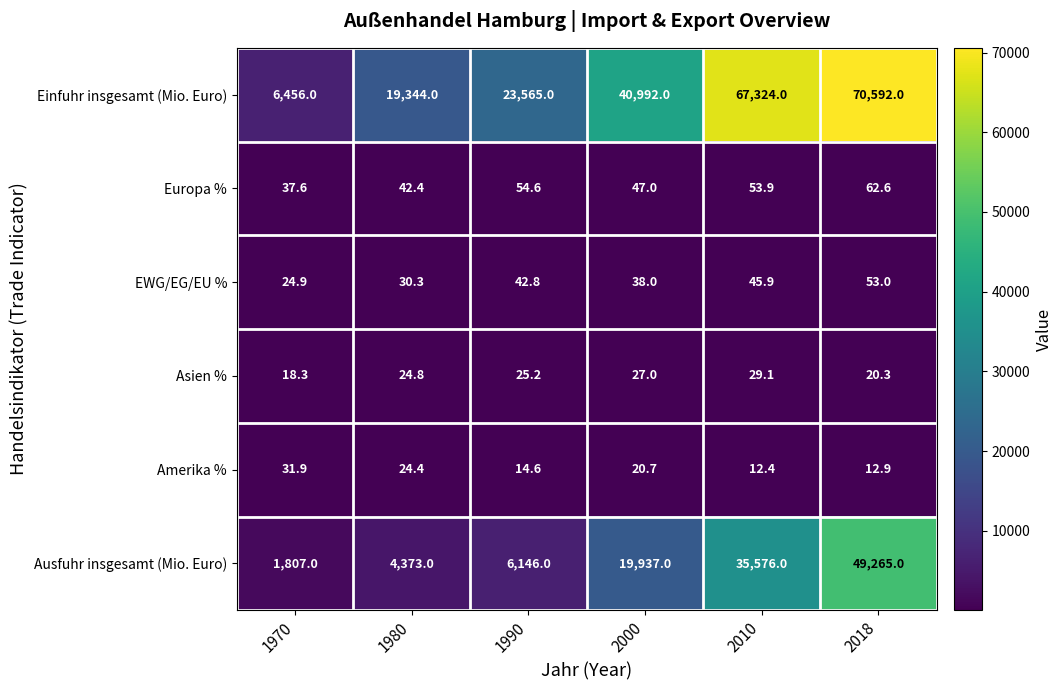

What is the spread (max minus min) of values at 2010?

67311.6